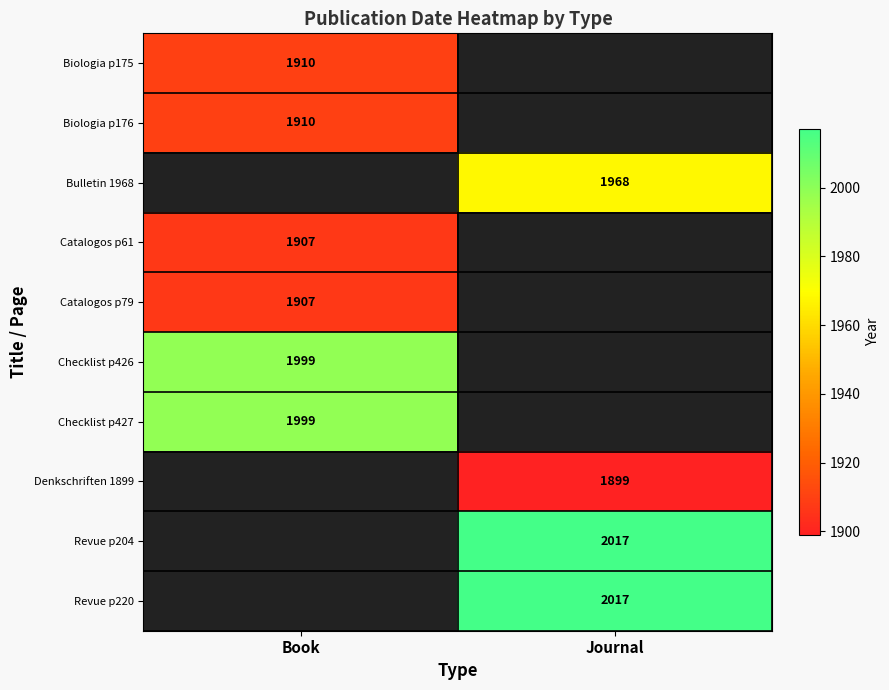

The value of Biologia p176 at Book is 2545. True or false?

False